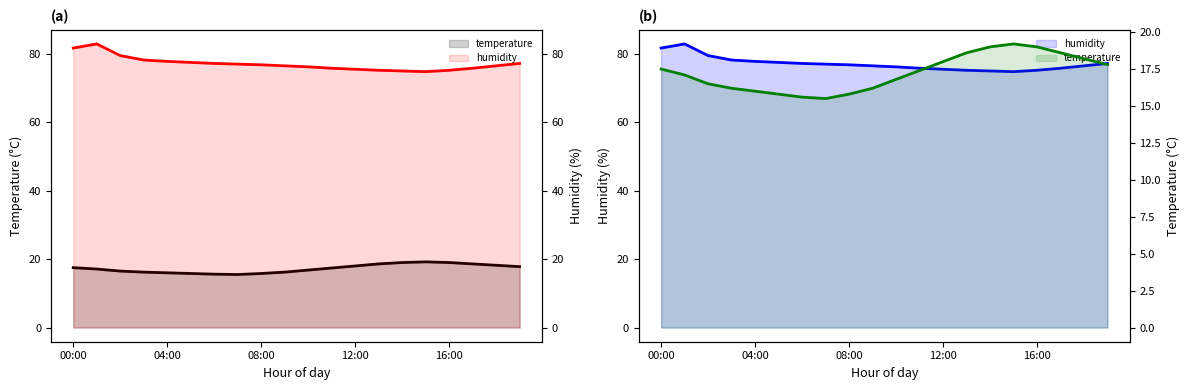

What is the difference between the highest and lowest values at 13?

56.6